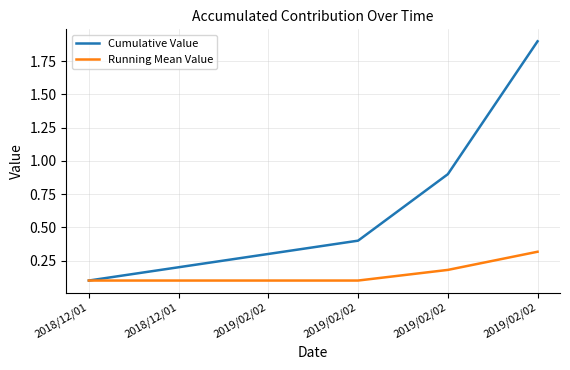

What is the label of the 1st point from the right?

2019/02/02